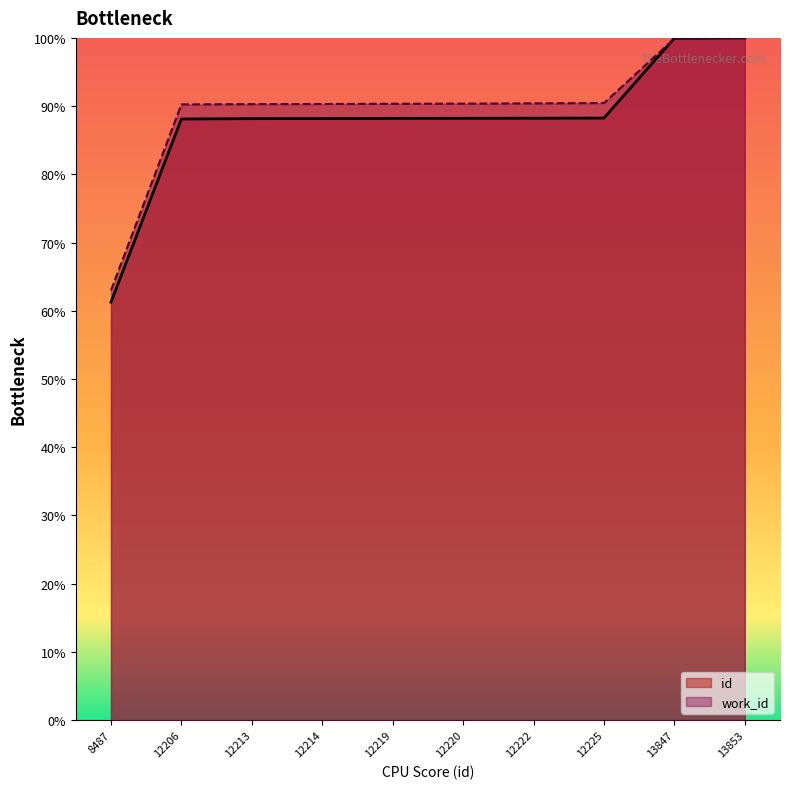

Which series ends up on top after the final intersection of id and work_id?

id